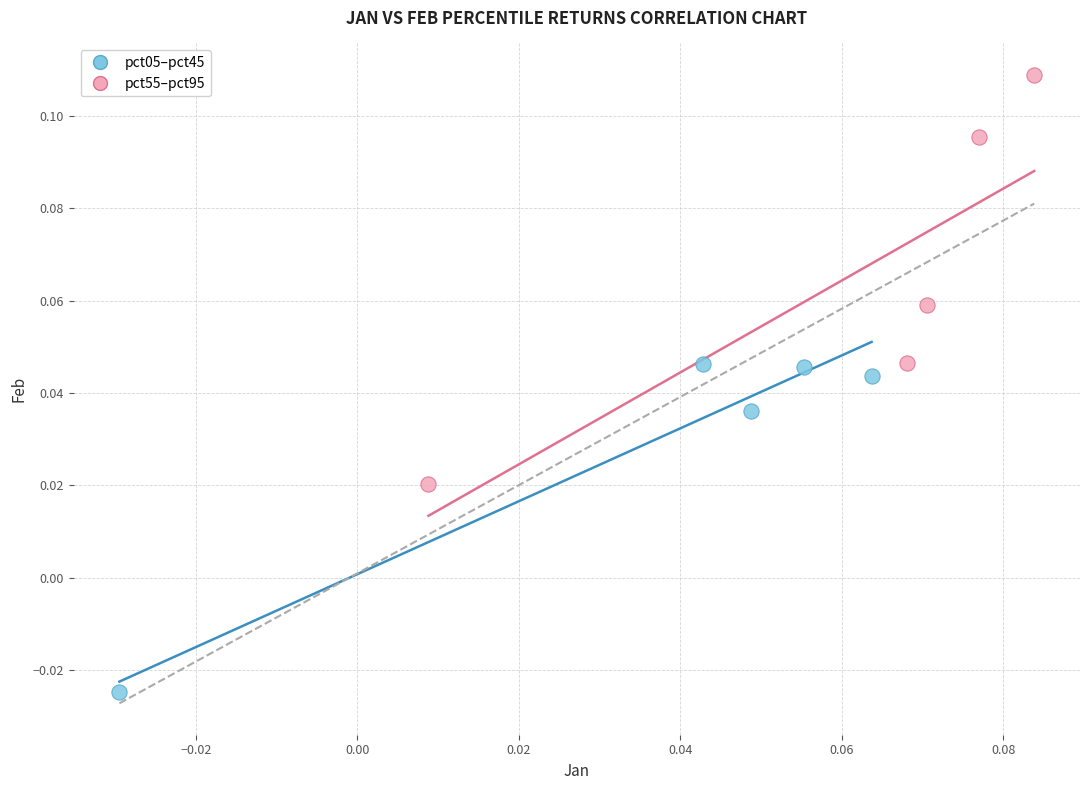

Which series has the largest Y range (max minus min)?

pct55–pct95